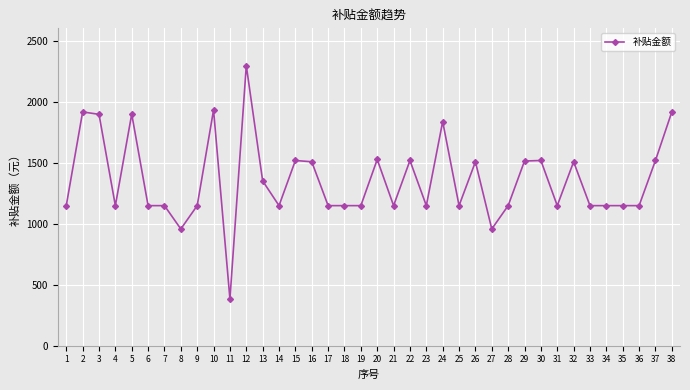

What is the sum of all values?

51613.2